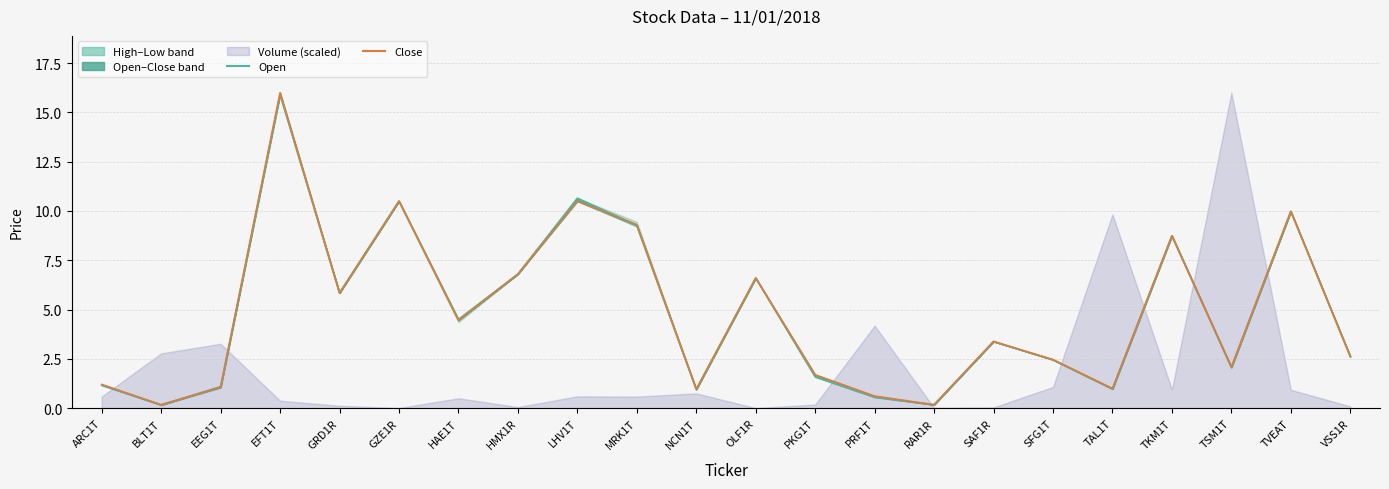

Which series ends up on top after the final intersection of Close and Open?

Close